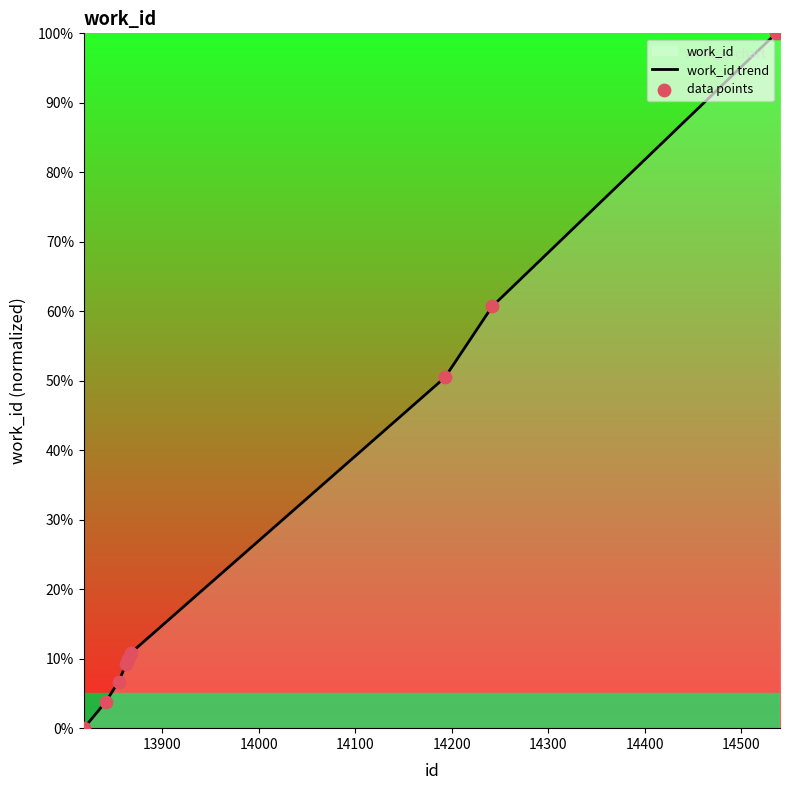

Between 13863 and 13865, which is larger?

13865